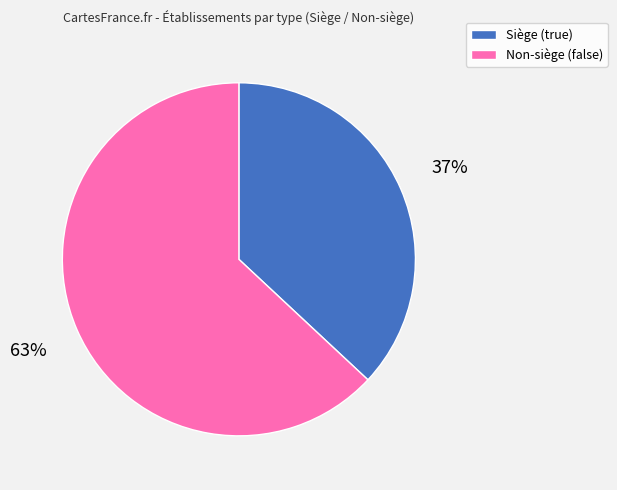

Does any single category account for the majority?

Yes